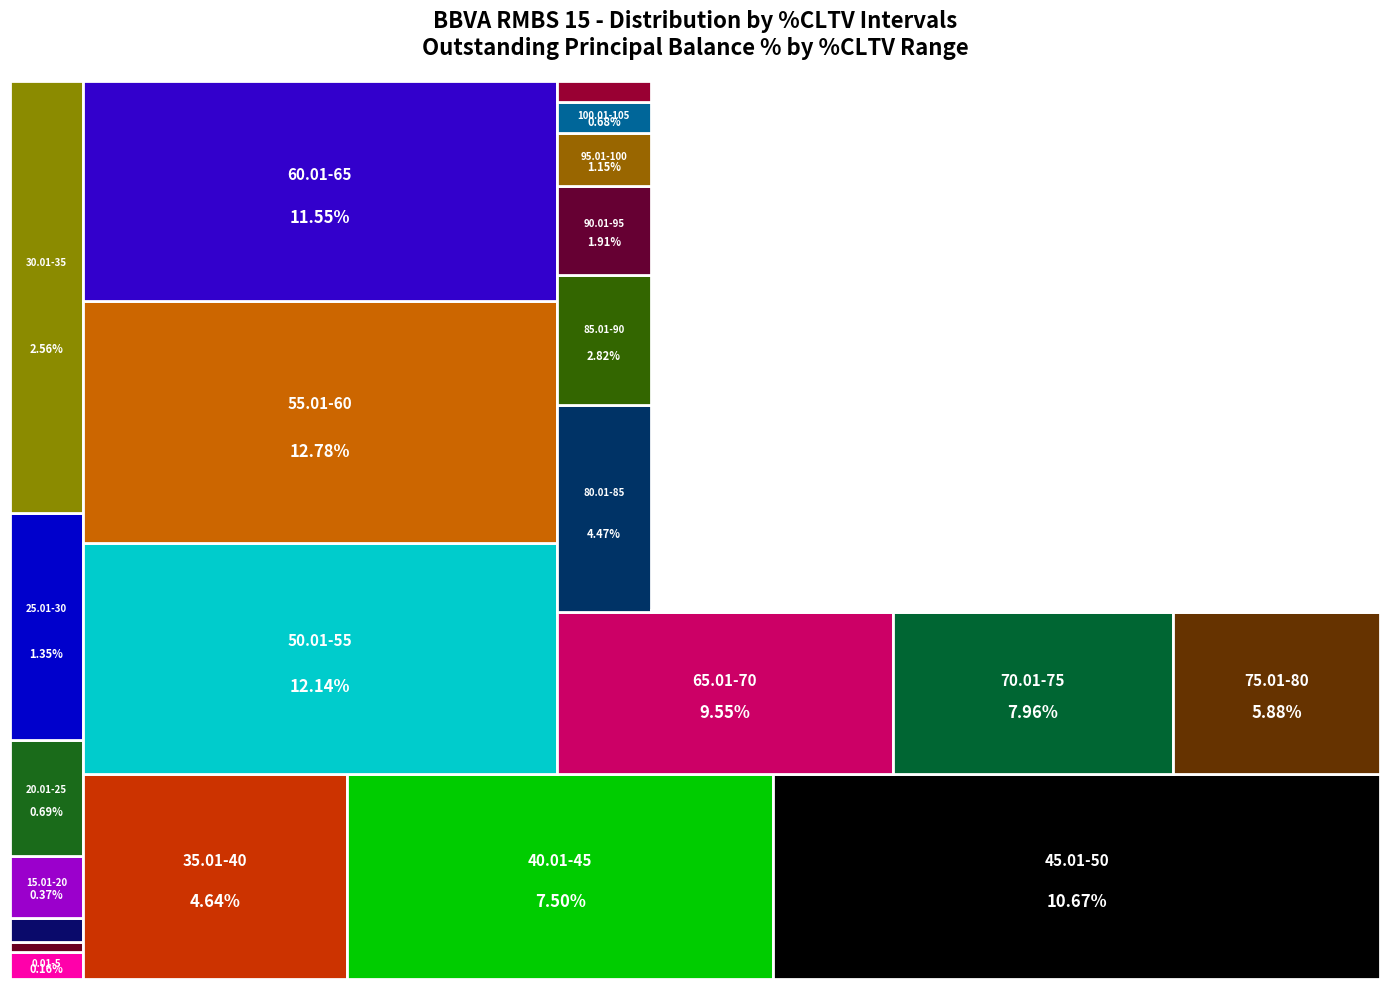

Reading left to right, what are all the values shown in this chart?

0.2	0.1	0.1	0.4	0.7	1.4	2.6	4.6	7.5	10.7	12.1	12.8	11.6	9.6	8.0	5.9	4.5	2.8	1.9	1.1	0.7	0.4	0.3	0.1